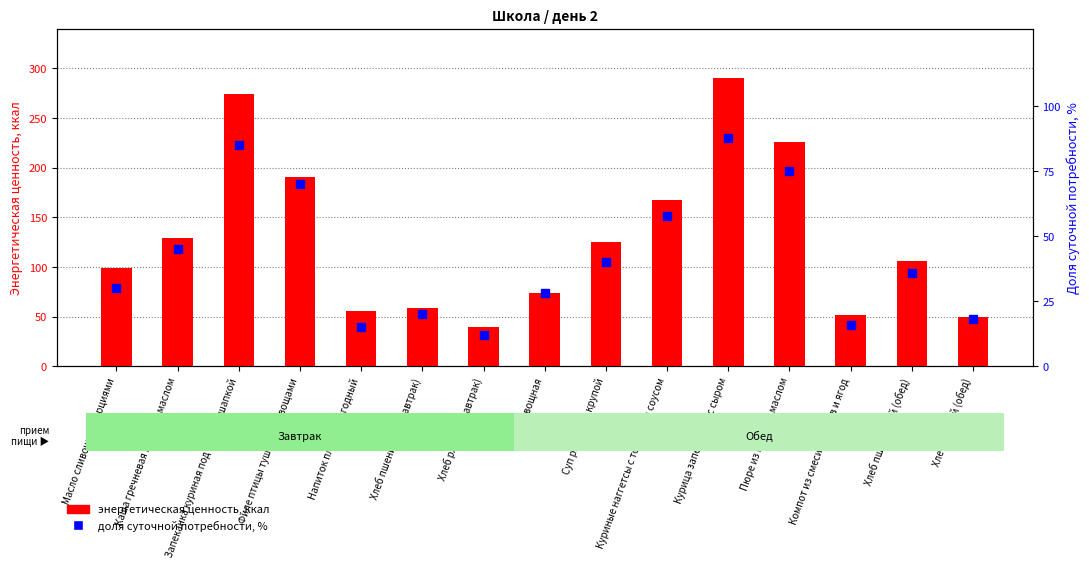

What is the difference between the maximum and minimum values in the доля суточной потребности, % series?

76.0